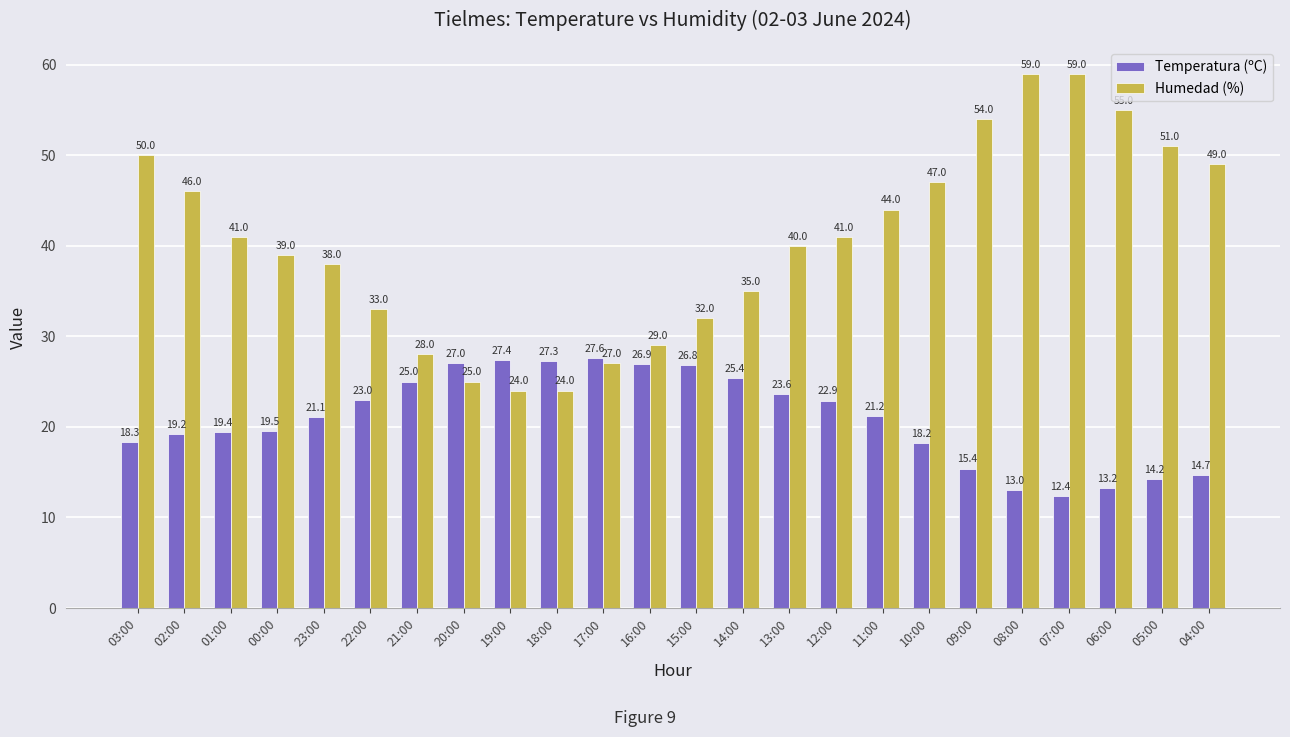

At how many categories does at least one series exceed 57?

2